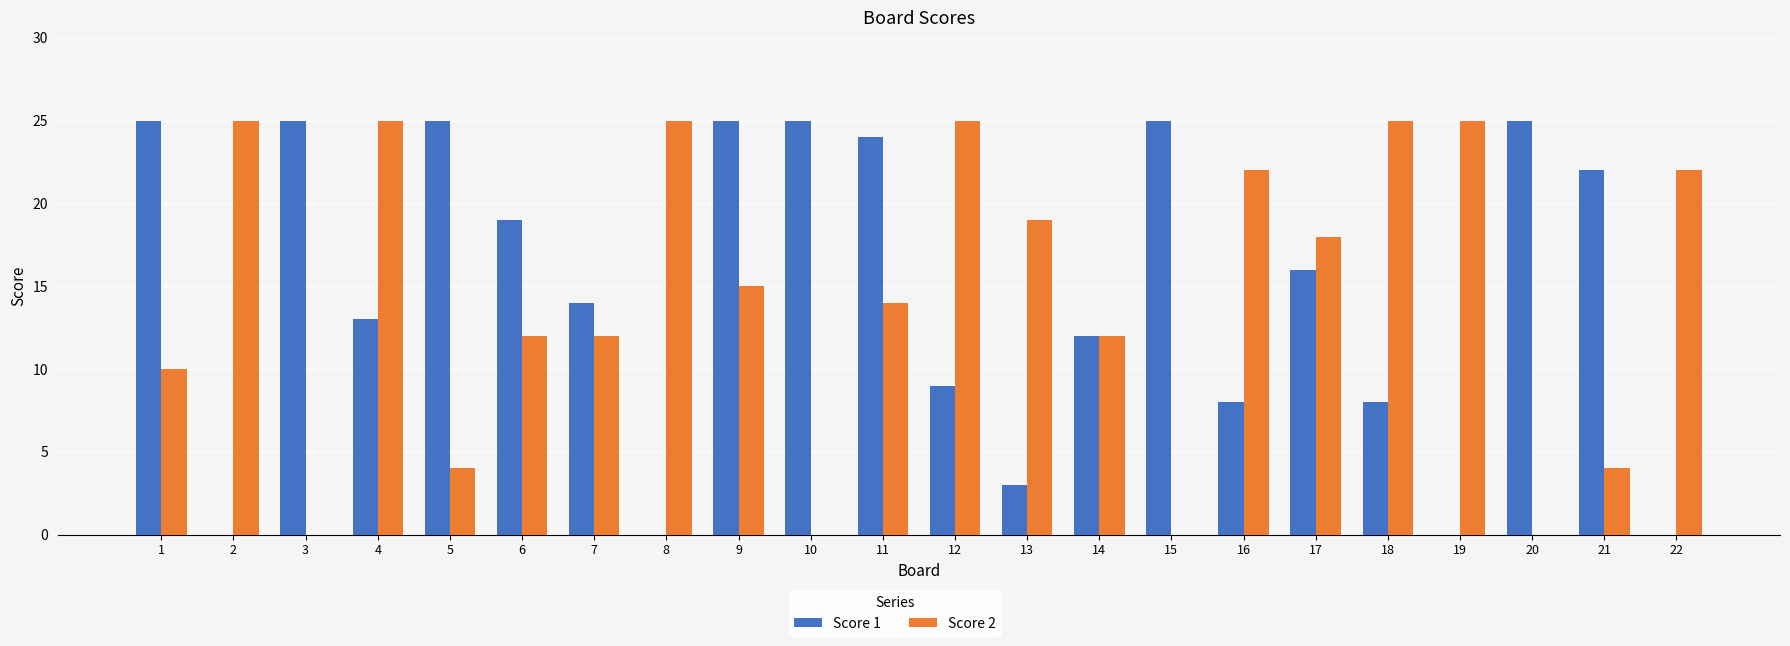

Are the bars horizontal?

No